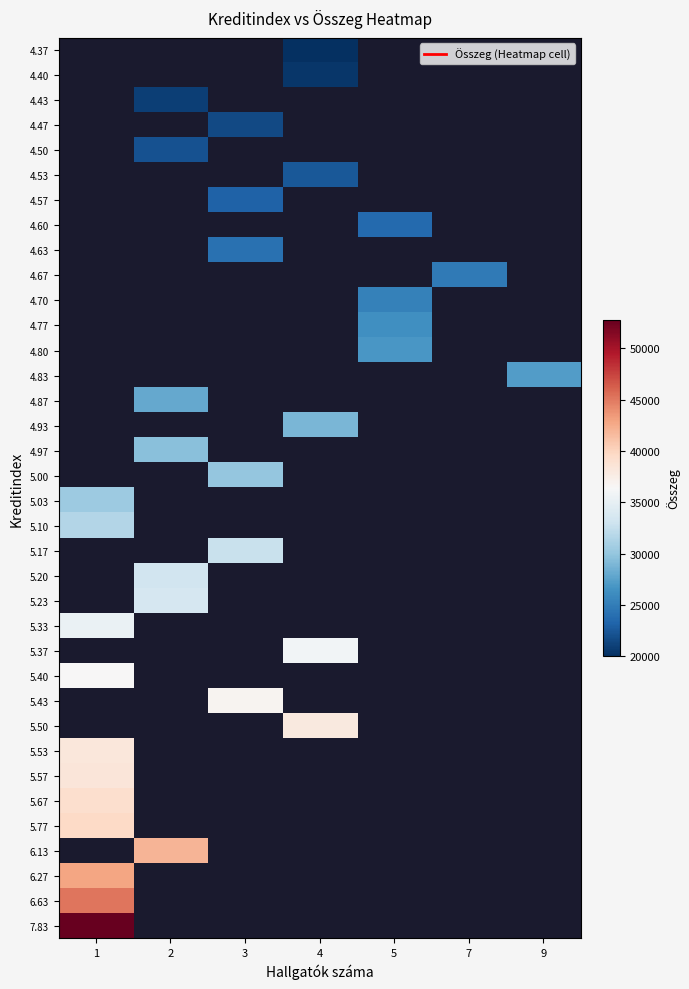

Which has a higher value, 5 or 2?

2